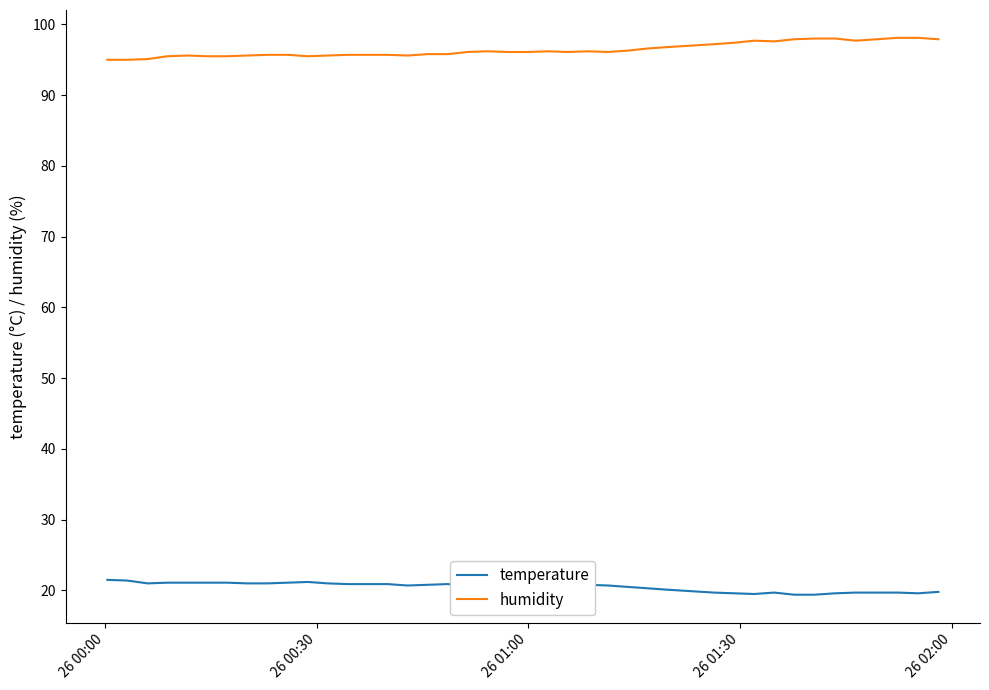

True or false: temperature and humidity cross at least once.

False